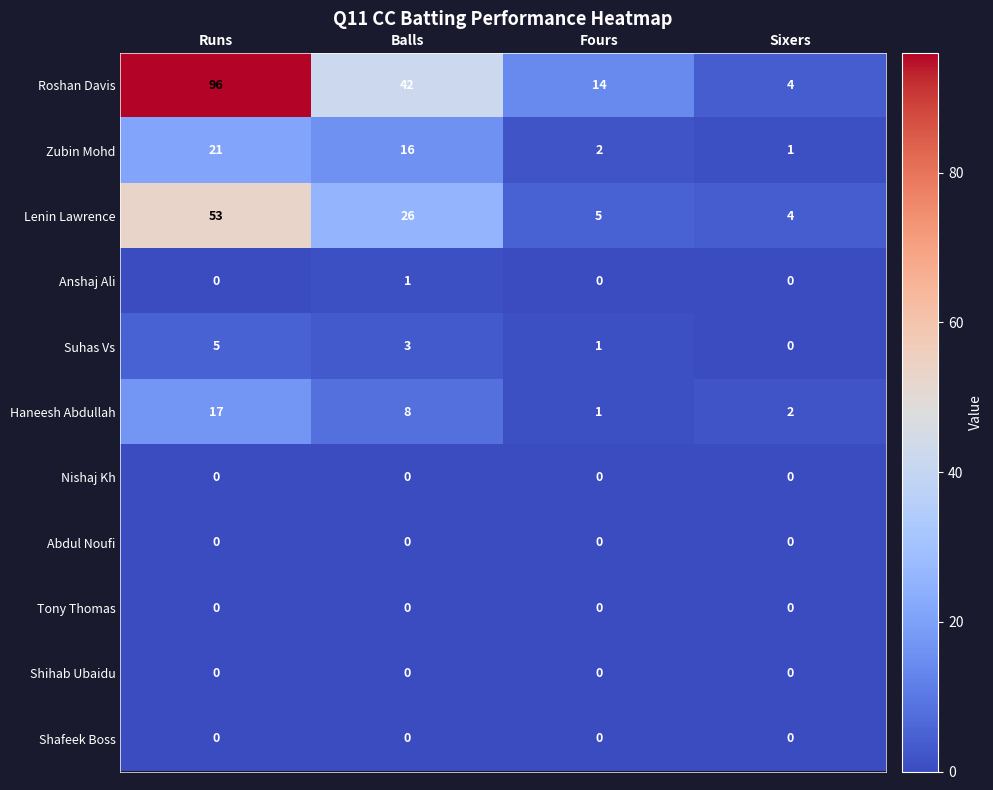

What is the difference between the maximum and second lowest values in the Suhas Vs series?

4